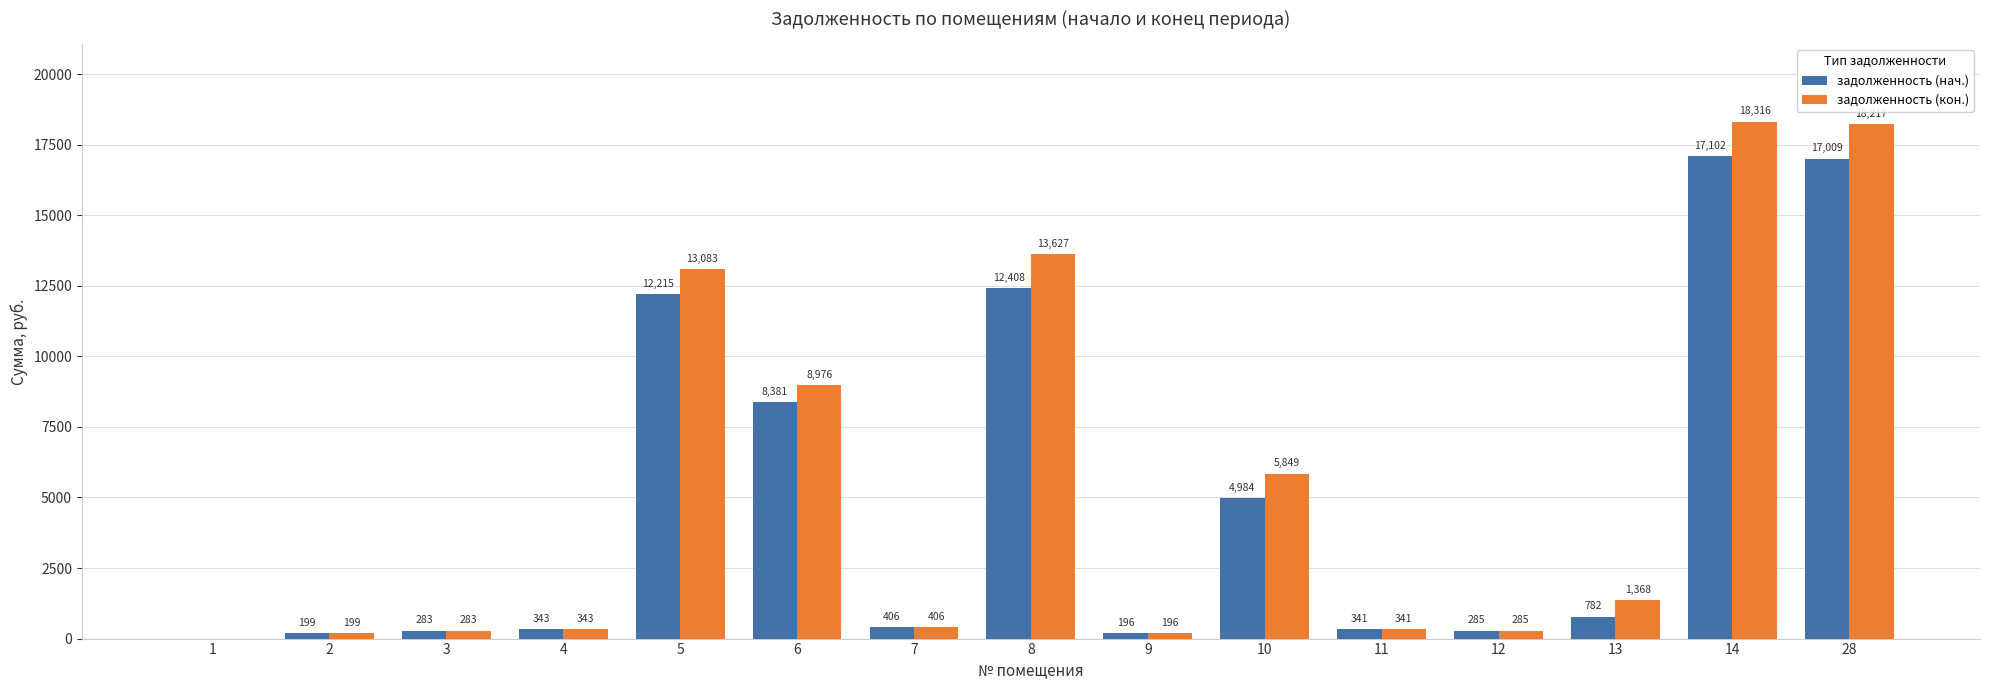

True or false: задолженность (нач.) has a value of 8380.6 at 6.

True